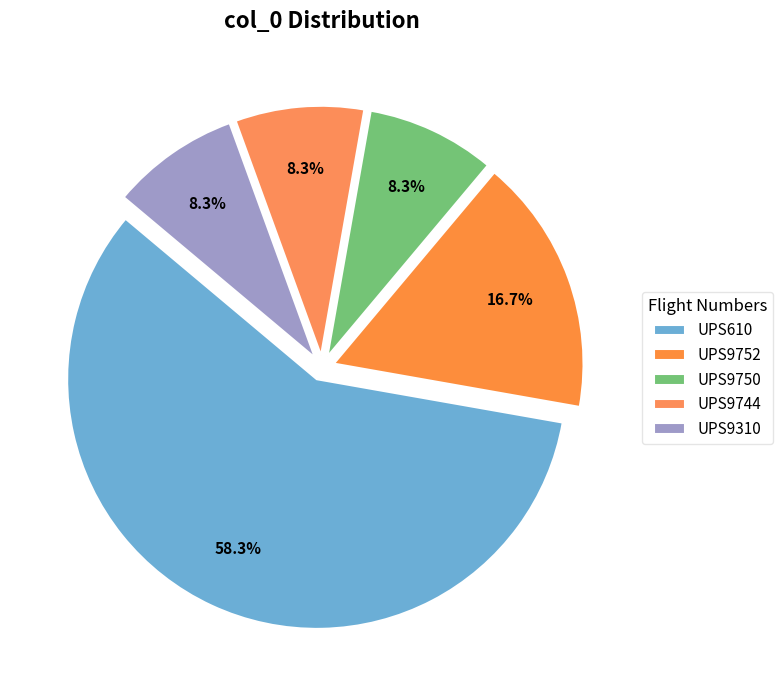

How many slices are in this pie chart?

5